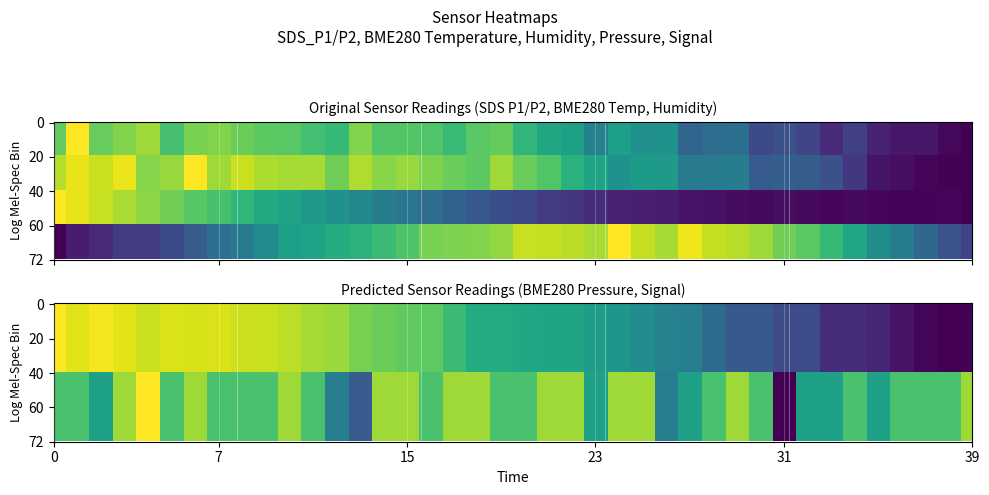

What is the total value across all series at 29?

2.9